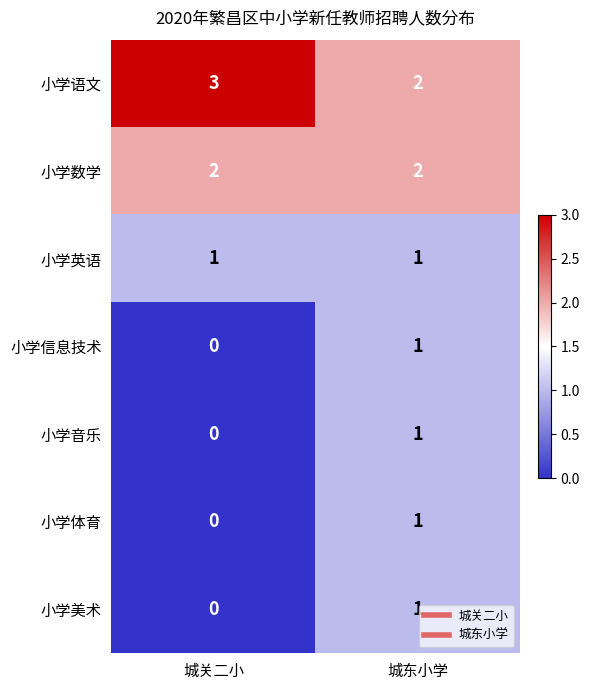

Reading left to right, extract all data points from this chart.

小学语文: 城关二小=3	城东小学=2
小学数学: 城关二小=2	城东小学=2
小学英语: 城关二小=1	城东小学=1
小学信息技术: 城关二小=0	城东小学=1
小学音乐: 城关二小=0	城东小学=1
小学体育: 城关二小=0	城东小学=1
小学美术: 城关二小=0	城东小学=1